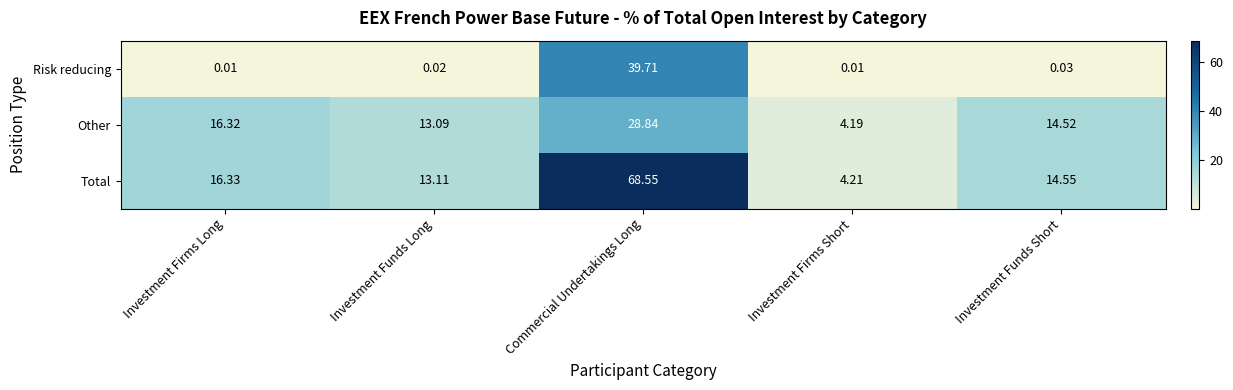

Rank the series by their maximum value, from lowest to highest.

Other, Risk reducing, Total